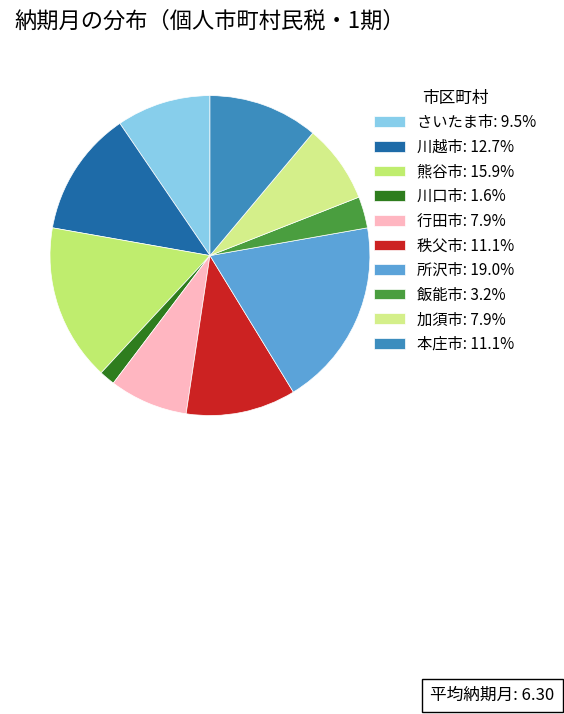

What portion of the pie excludes 川越市?

87.3%